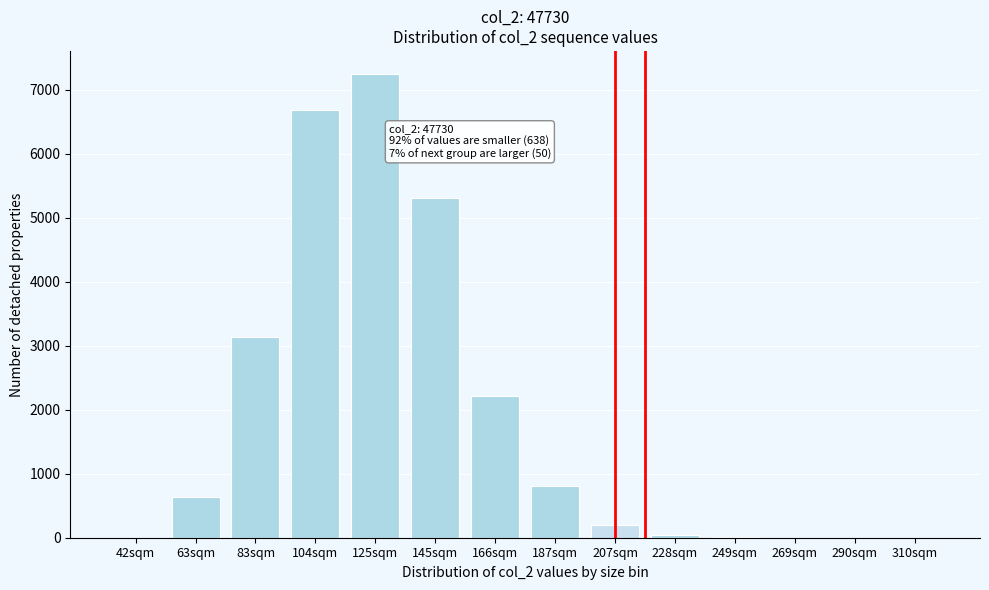

The chart shows a value of -4768 at 290sqm. True or false?

False